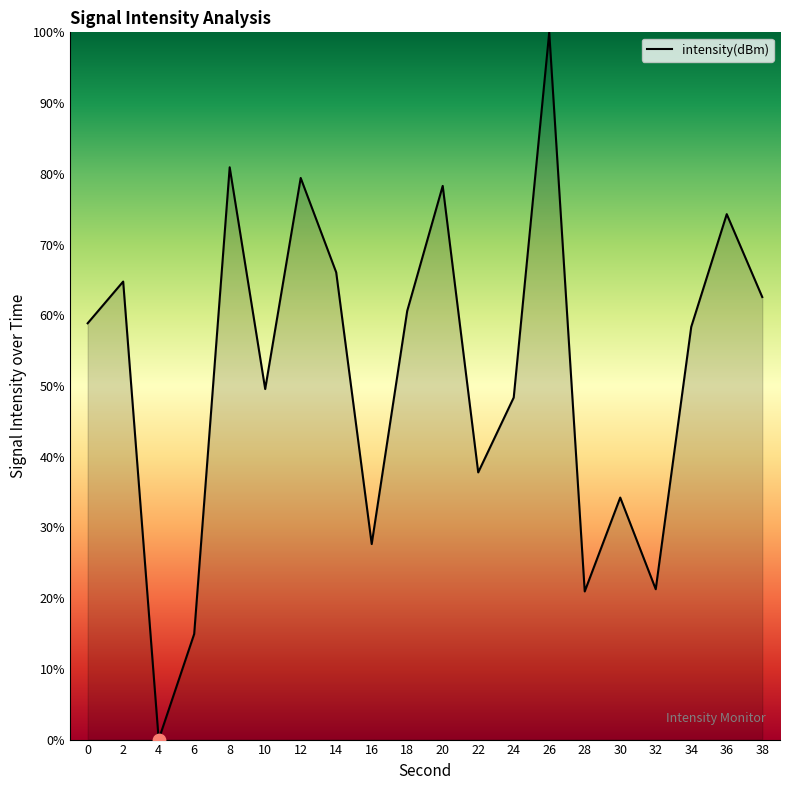

Which has a higher value, 34 or 14?

14